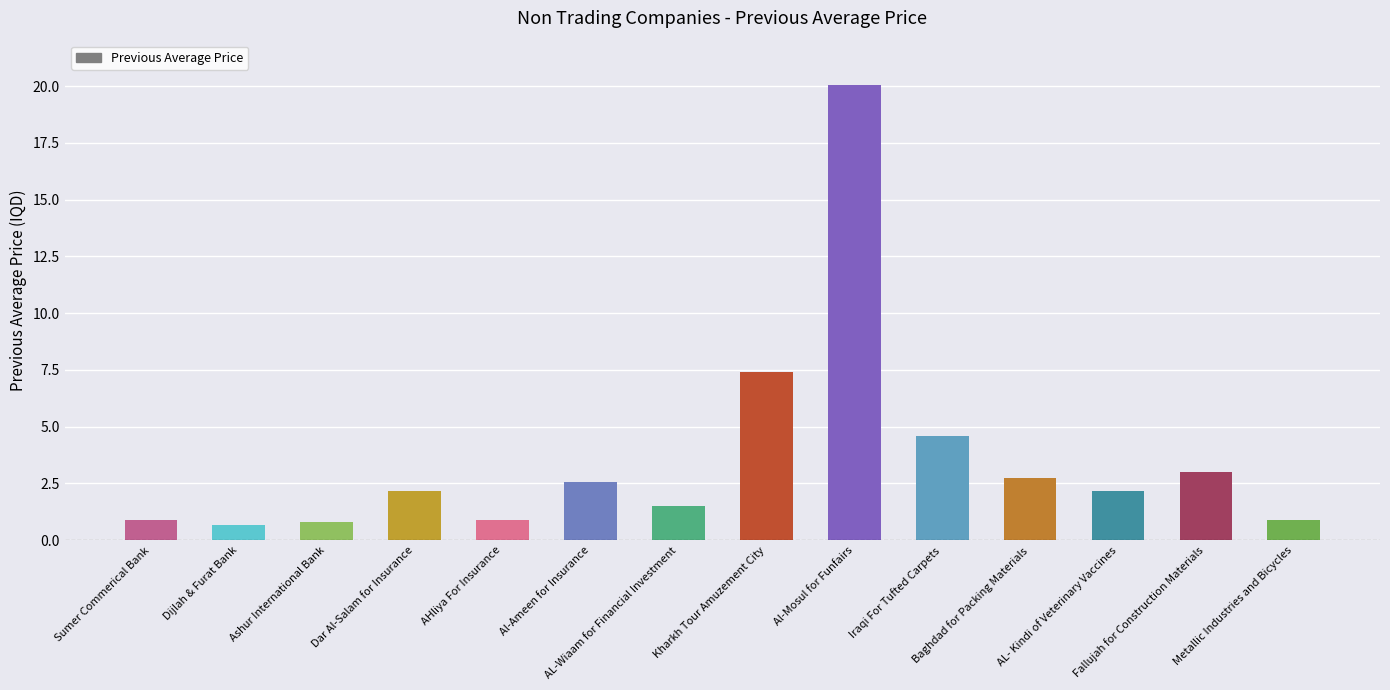

What is the difference between the maximum and minimum values?

19.4